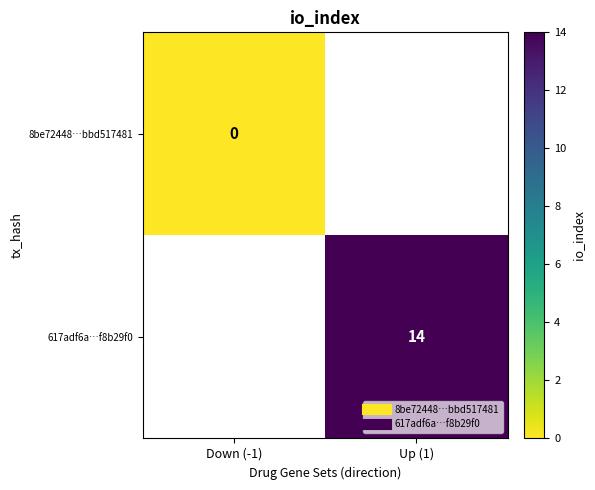

At how many categories does at least one series exceed 2?

1